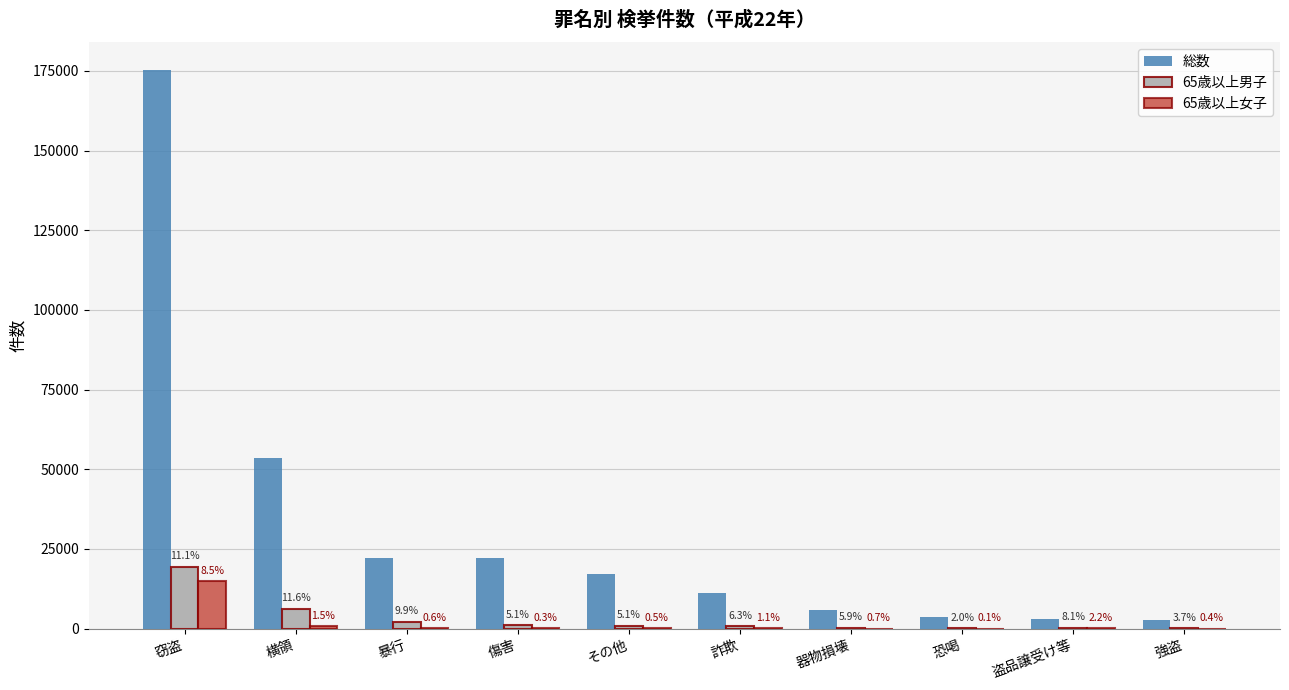

What are all the series names shown in the legend?

総数, 65歳以上男子, 65歳以上女子